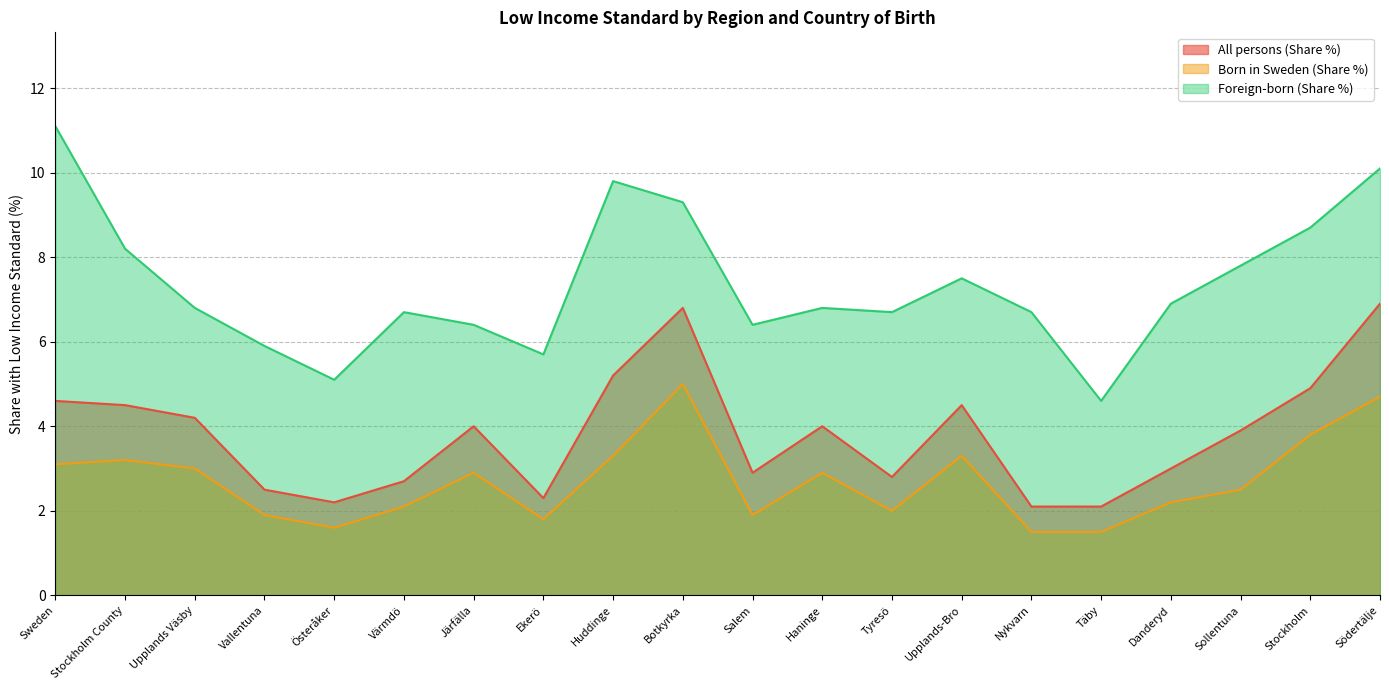

What is the maximum value for Foreign-born (Share %)?

11.1